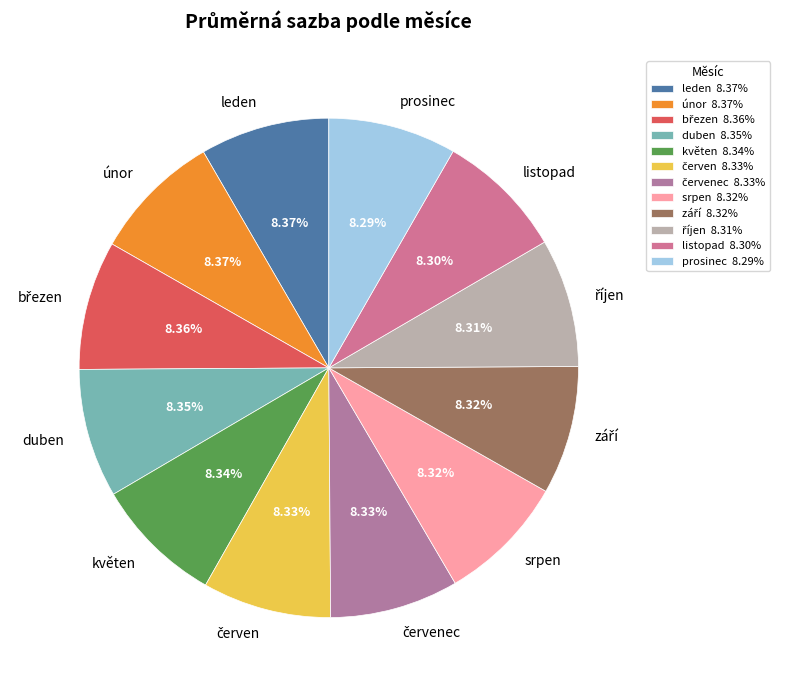

Does any single category account for the majority?

No